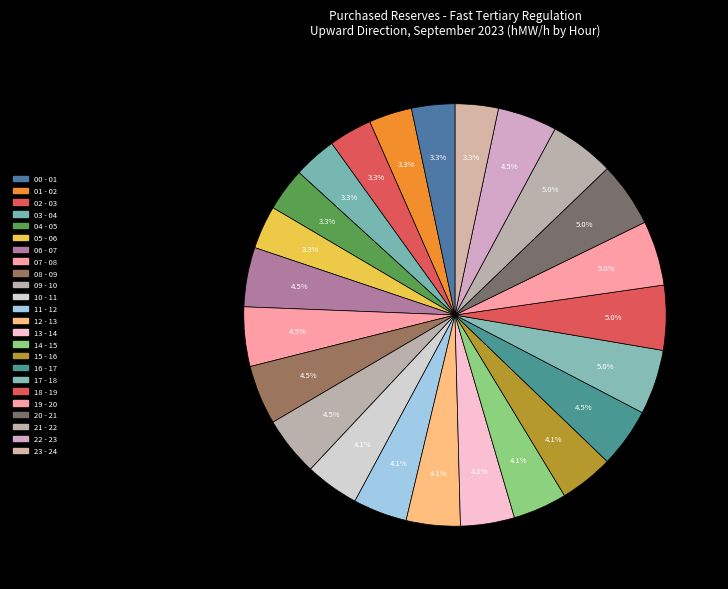

What portion of the pie excludes 04 - 05?

96.7%